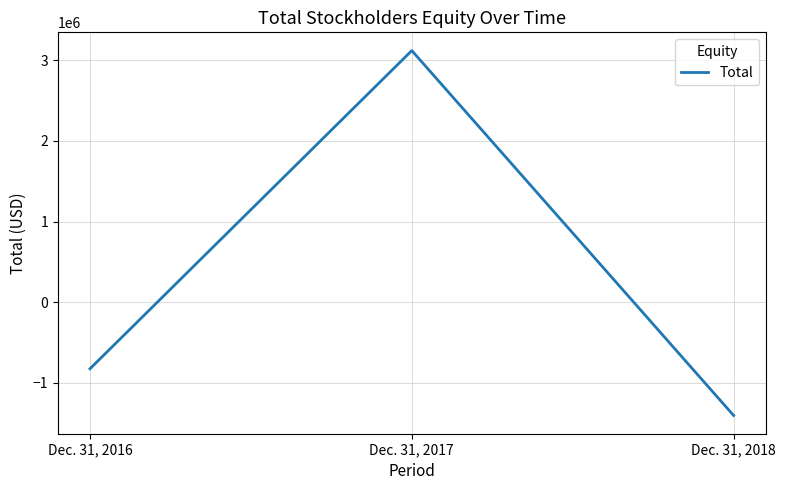

Where is the data nearest to the value 857317?

Dec. 31, 2016